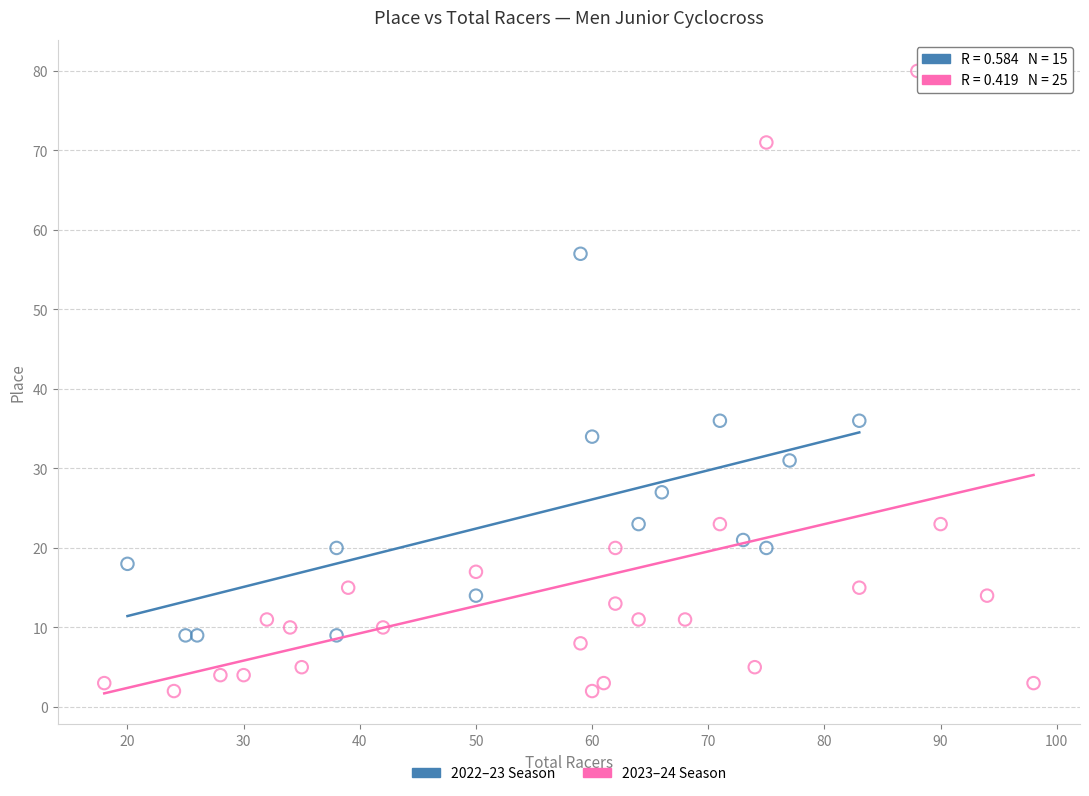

What are all the series names shown in the legend?

2022–23 Season, 2023–24 Season